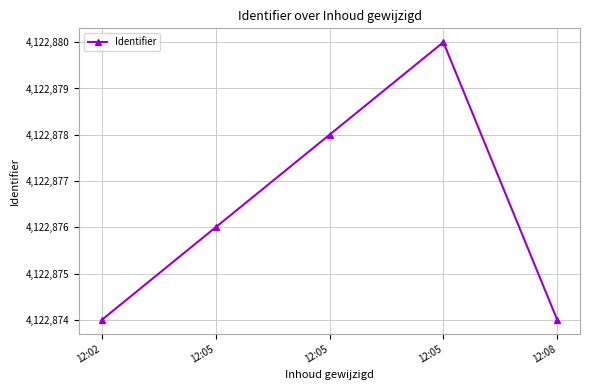

True or false: there are more than 2 points higher than both neighbors.

False